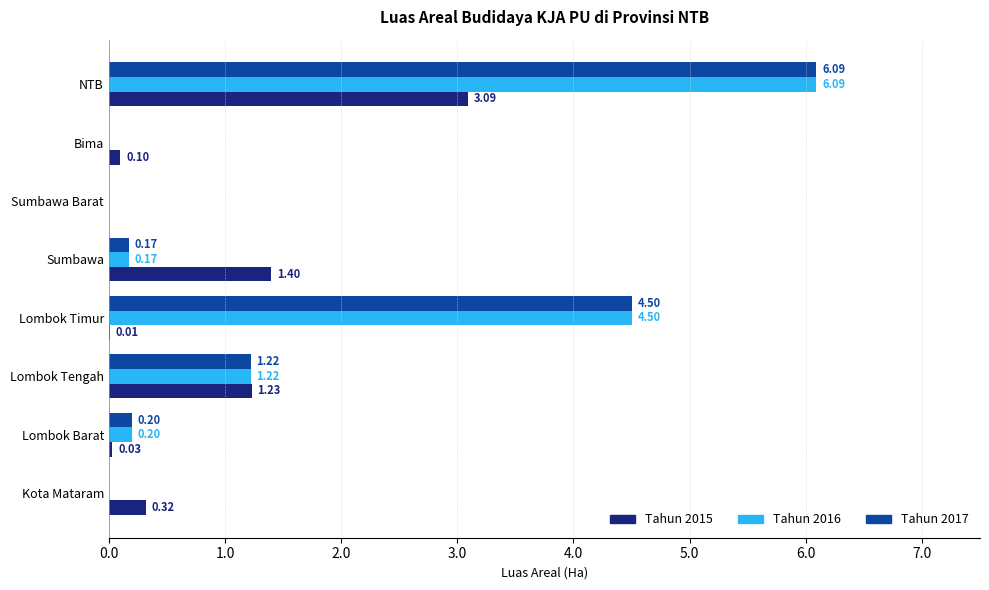

What is the total value across all series at Lombok Barat?

0.4